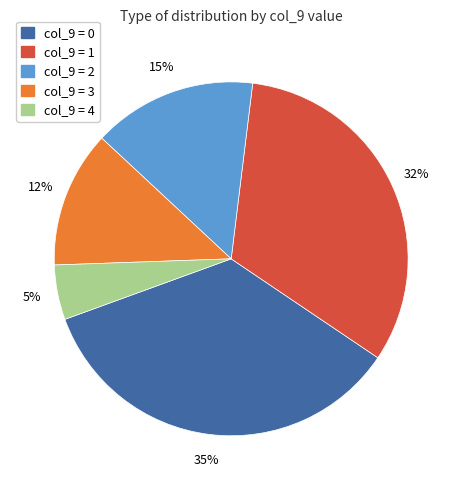

How many segments does this pie chart have?

5